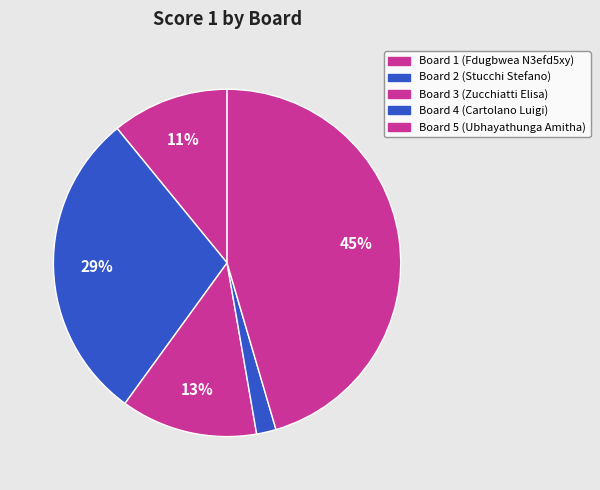

Which category has the biggest portion of the pie?

Board 5 (Ubhayathunga Amitha)